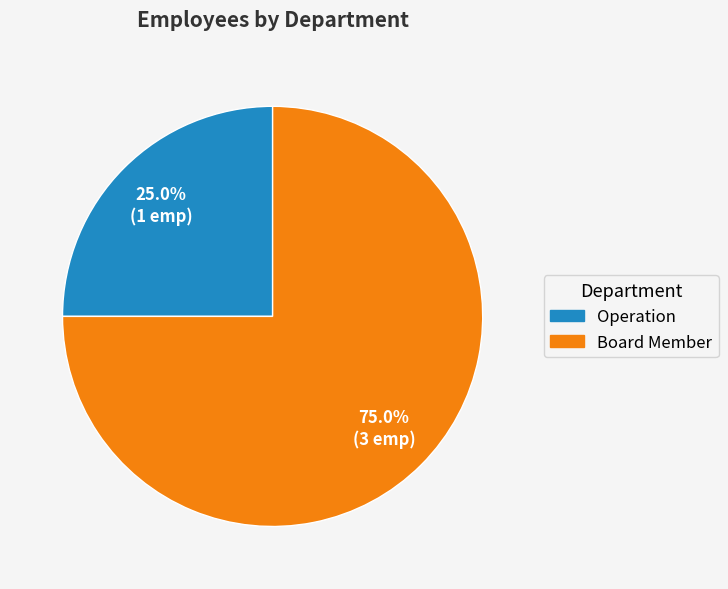

Rank the categories by value from highest to lowest.

Board Member, Operation